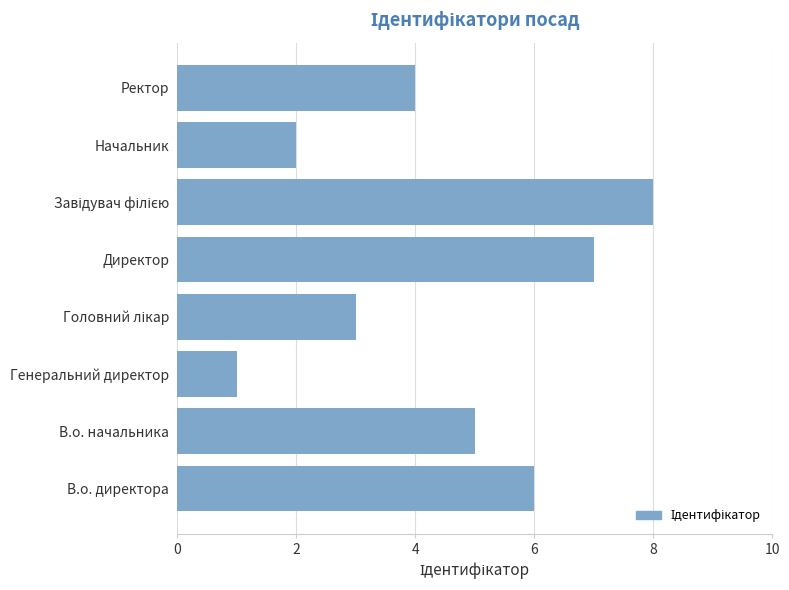

What is the ratio of the value at В.о. начальника to the value at Начальник?

2.5